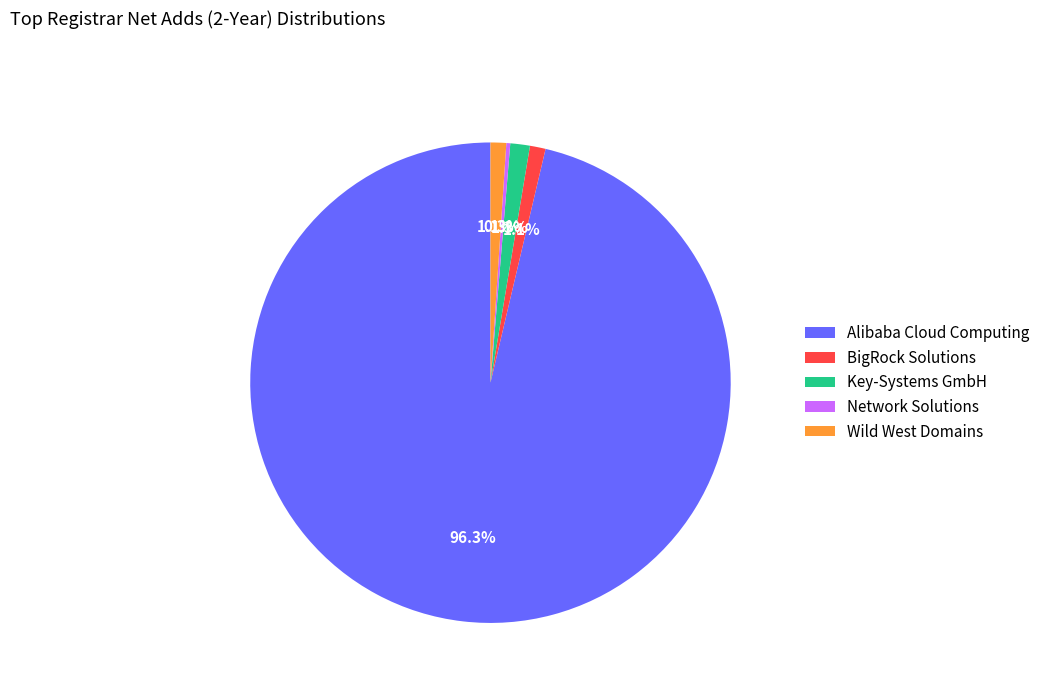

Which slice is the largest?

Alibaba Cloud Computing